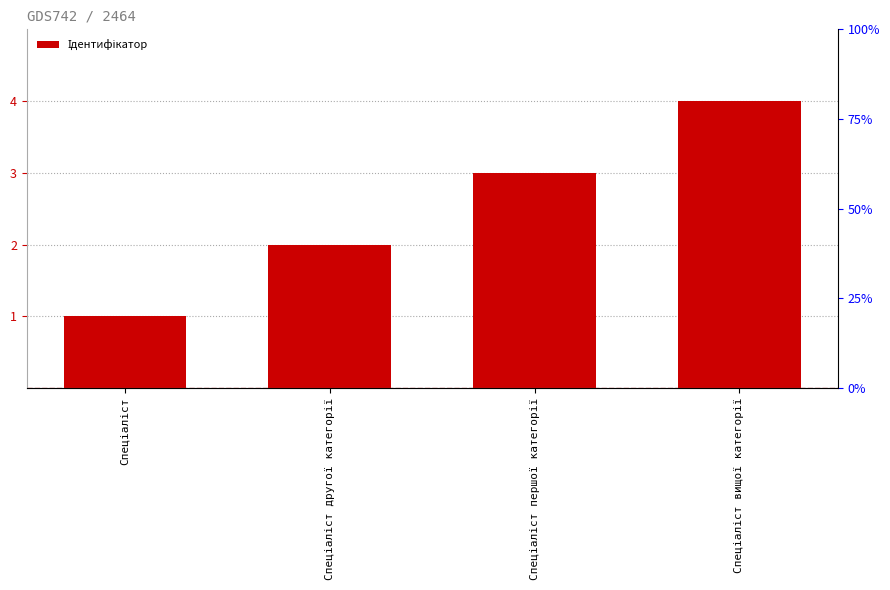

Where does the data first go above 3?

Спеціаліст вищої категорії